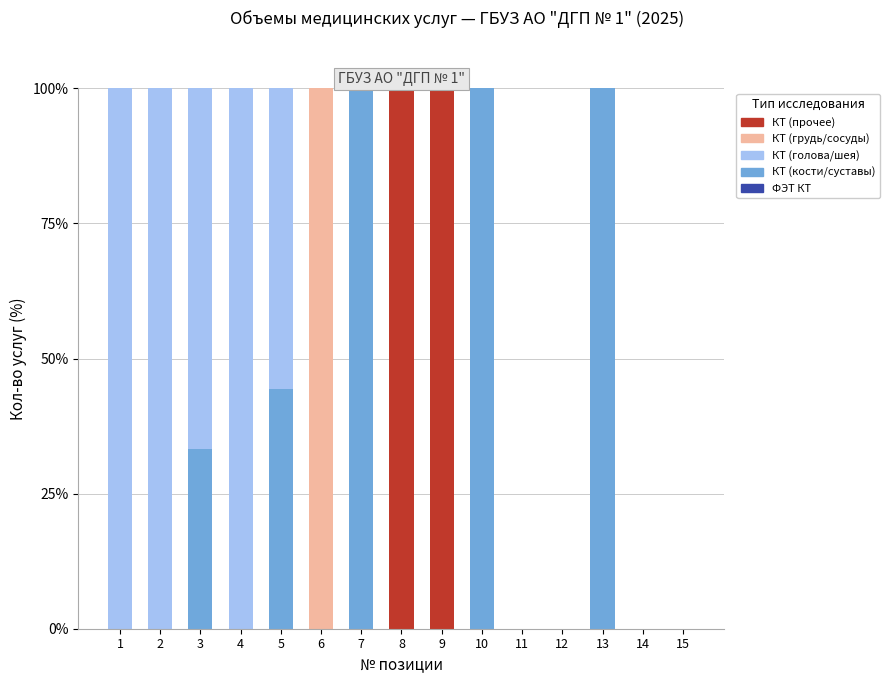

What is the sum of all КТ (кости/суставы) values?

377.8